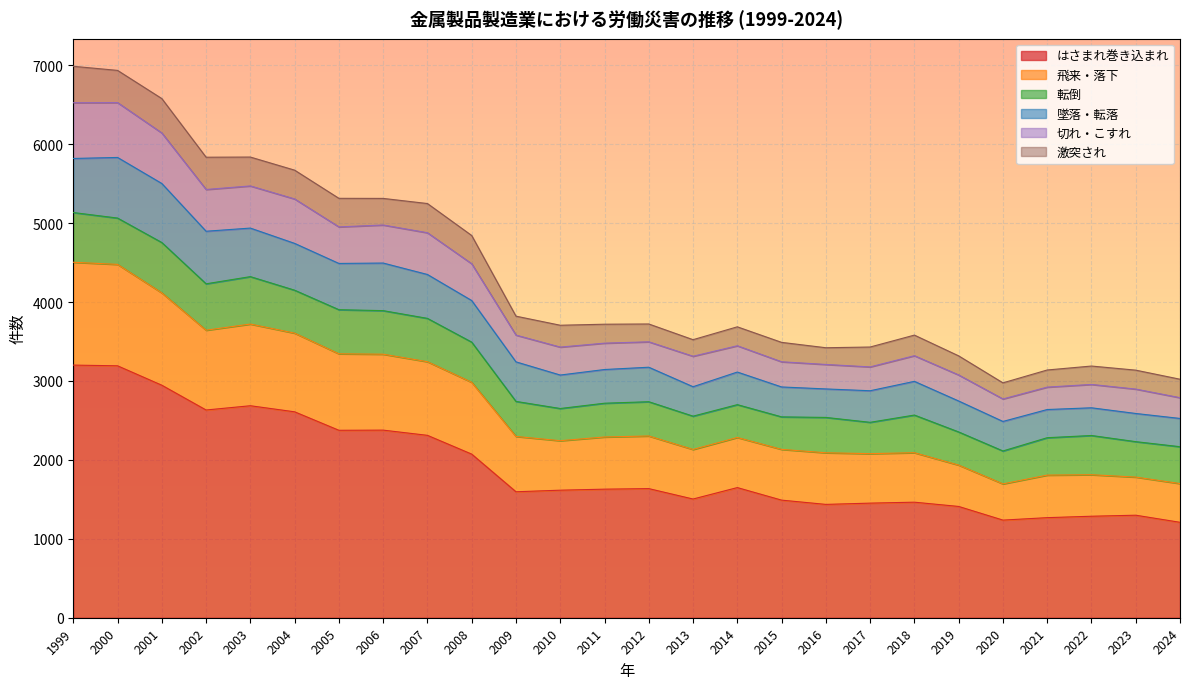

What are all the series names shown in the legend?

はさまれ巻き込まれ, 飛来・落下, 転倒, 墜落・転落, 切れ・こすれ, 激突され